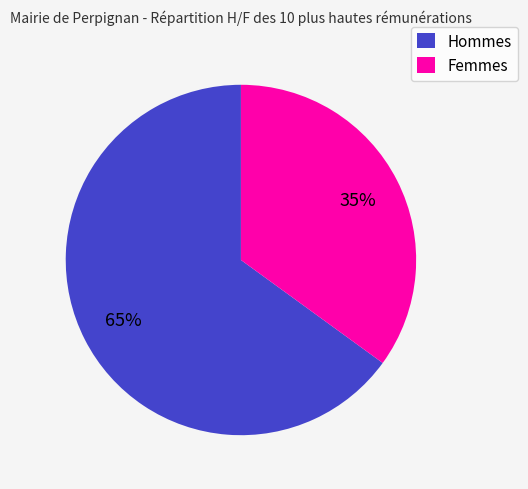

What percentage is the Hommes slice, to the nearest percent?

65%